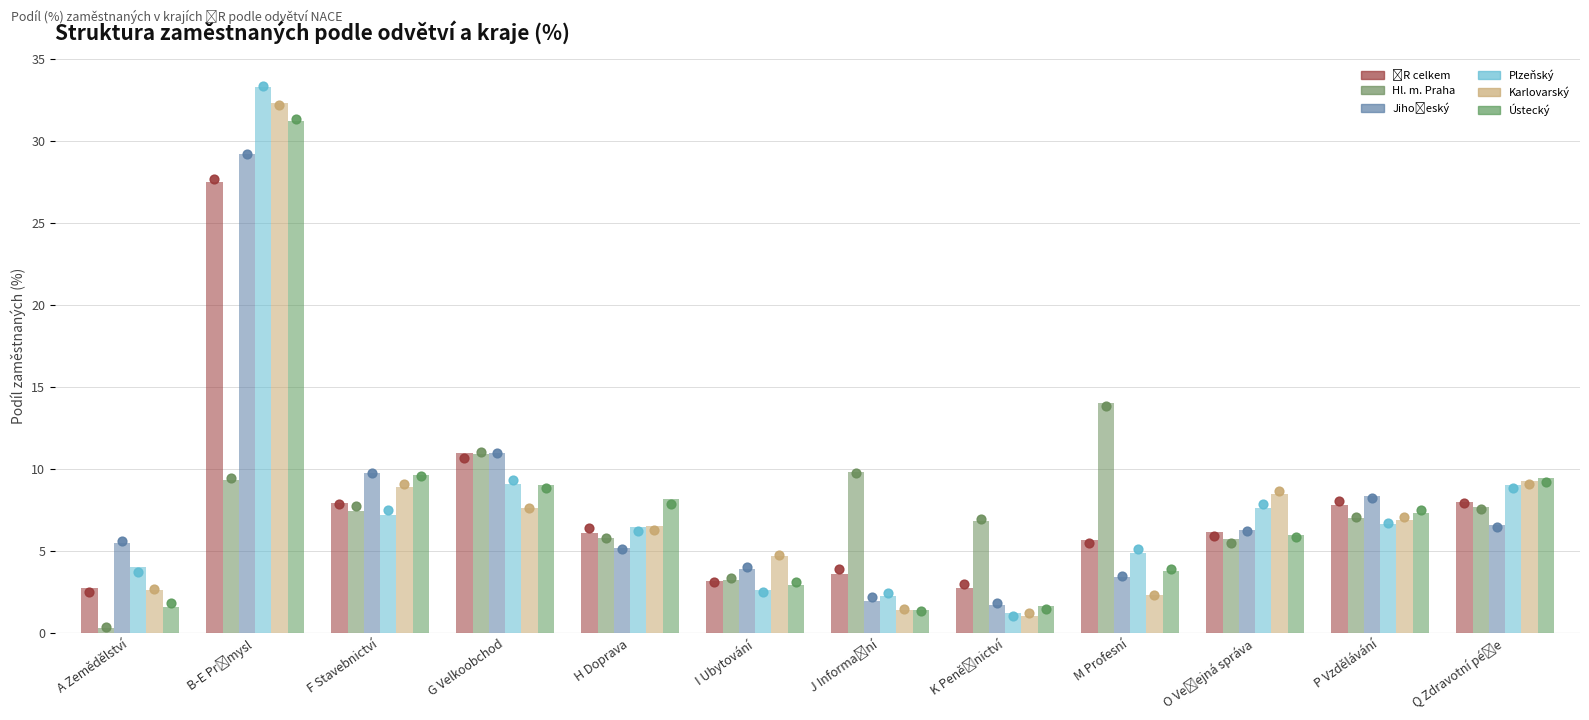

What is the total value across all series at A Zemědělství?

16.7